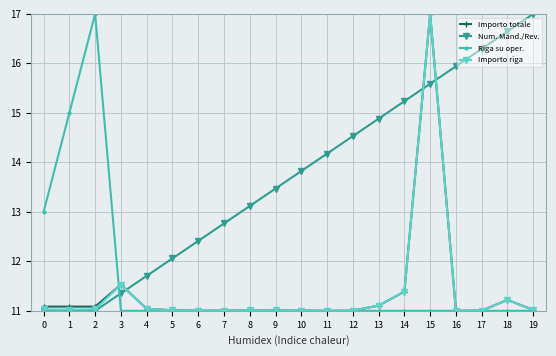

What is the difference between the maximum and second lowest values in the Importo totale series?

6.0